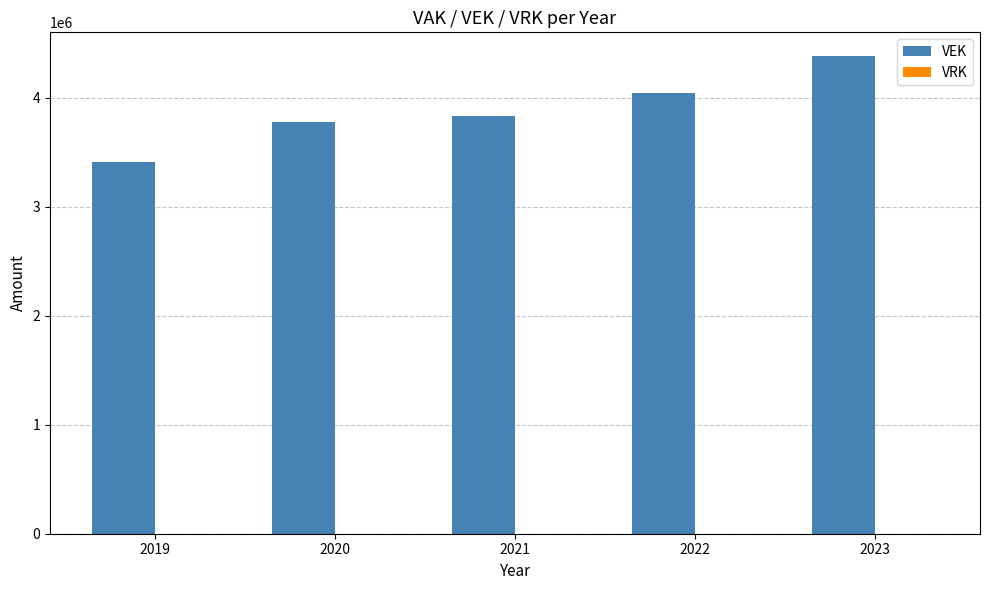

What is the sum of all values?

19447172